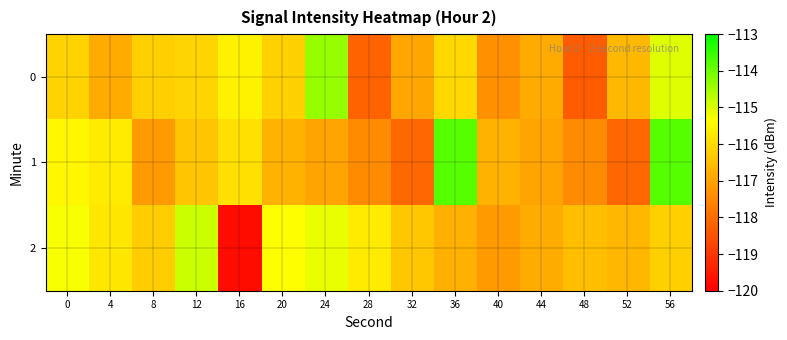

Reading left to right, transcribe all the data shown in this chart.

0: 0=-116.1	4=-116.9	8=-116.2	12=-116.1	16=-115.6	20=-116.2	24=-114.4	28=-118.2	32=-117.0	36=-116.0	40=-117.4	44=-116.9	48=-118.3	52=-116.6	56=-115.0
1: 0=-115.5	4=-115.7	8=-117.2	12=-116.4	16=-115.9	20=-116.7	24=-117.0	28=-117.4	32=-118.1	36=-113.8	40=-116.7	44=-117.0	48=-117.4	52=-118.1	56=-113.8
2: 0=-115.3	4=-115.8	8=-116.2	12=-114.8	16=-119.8	20=-115.4	24=-115.1	28=-115.7	32=-116.4	36=-116.8	40=-117.2	44=-116.8	48=-116.5	52=-116.6	56=-116.2